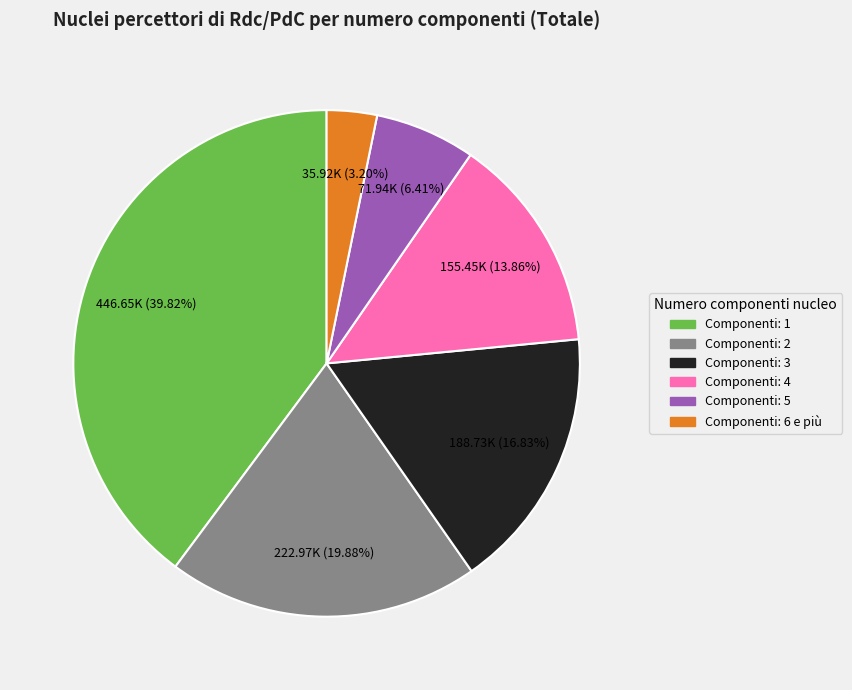

Is there a majority slice in this chart?

No